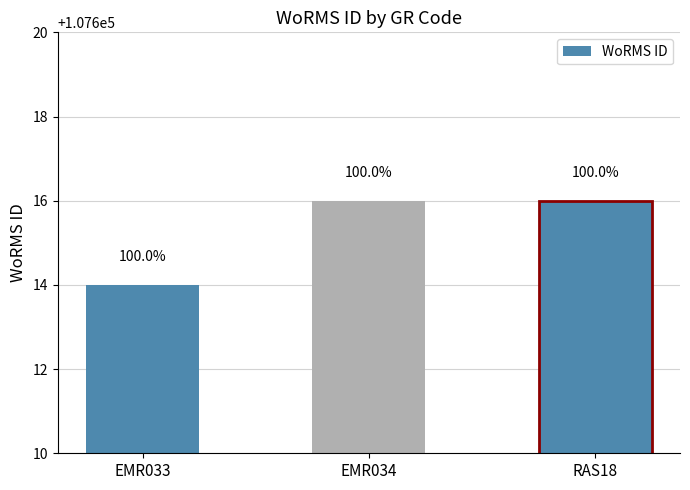

How many bars are there in total?

3